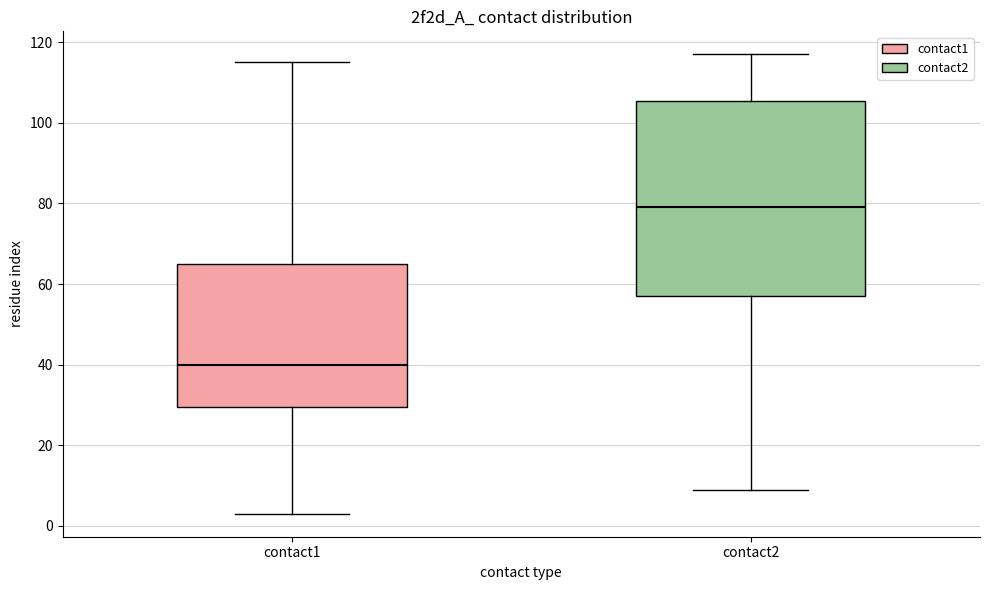

Reading left to right, read every box against the y-axis: the position of its median line, the range the box covers, and the ends of its whiskers. The values are not printed on the chart, so give them approximately, as read against the axis.

contact1: median 40, box 30 to 66, whiskers 4 to 116
contact2: median 80, box 58 to 106, whiskers 10 to 118